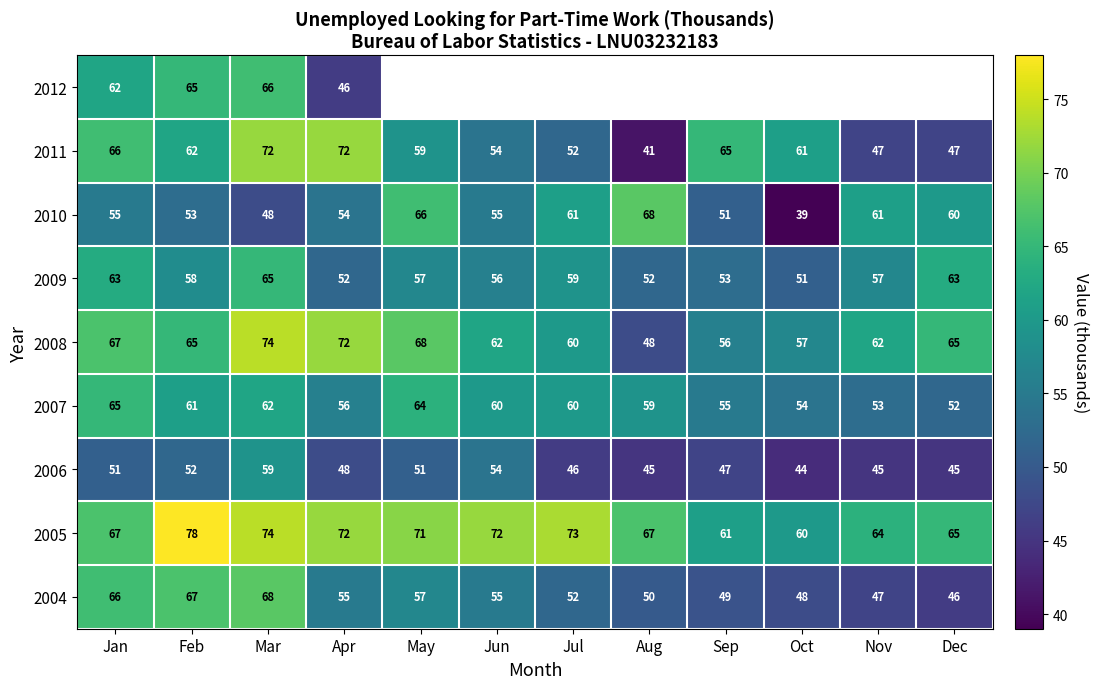

How many values in the 2006 series are below 48?

6